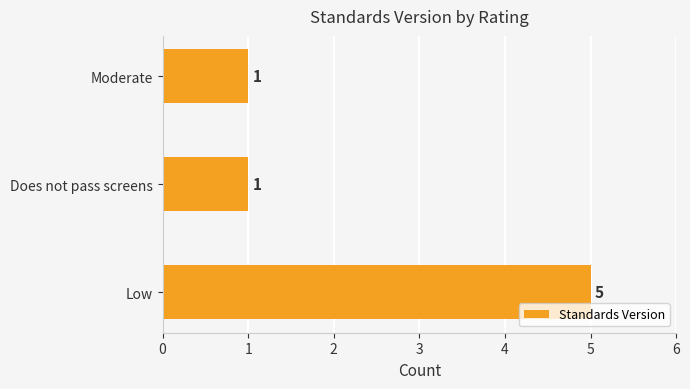

What is the difference between the maximum and second lowest values?

4